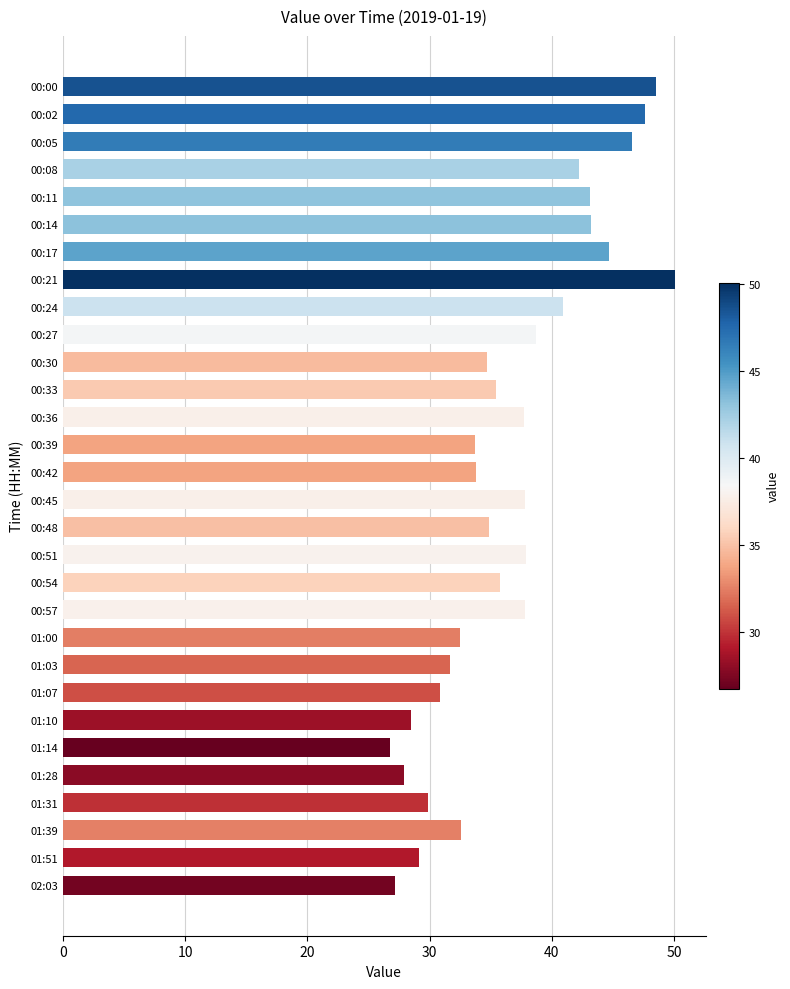

The value at 00:00 is 71.4. True or false?

False